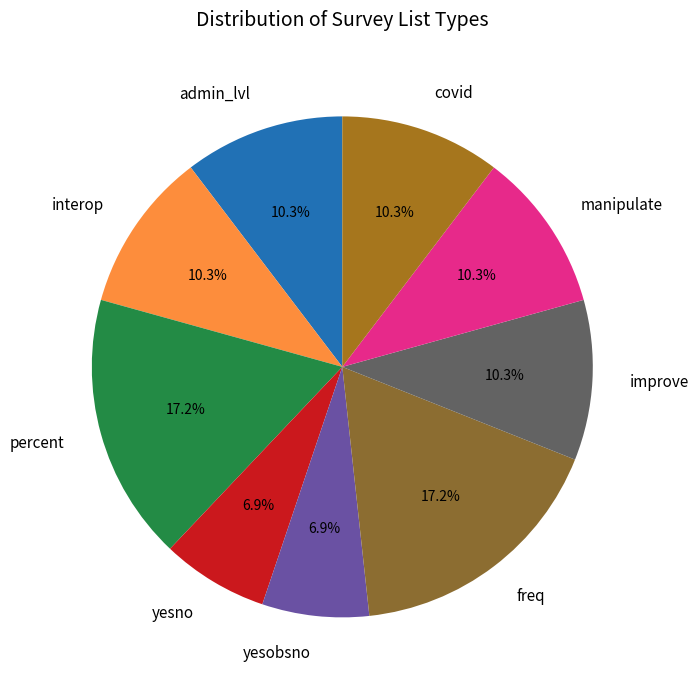

Is the sum of improve and percent greater than half?

No